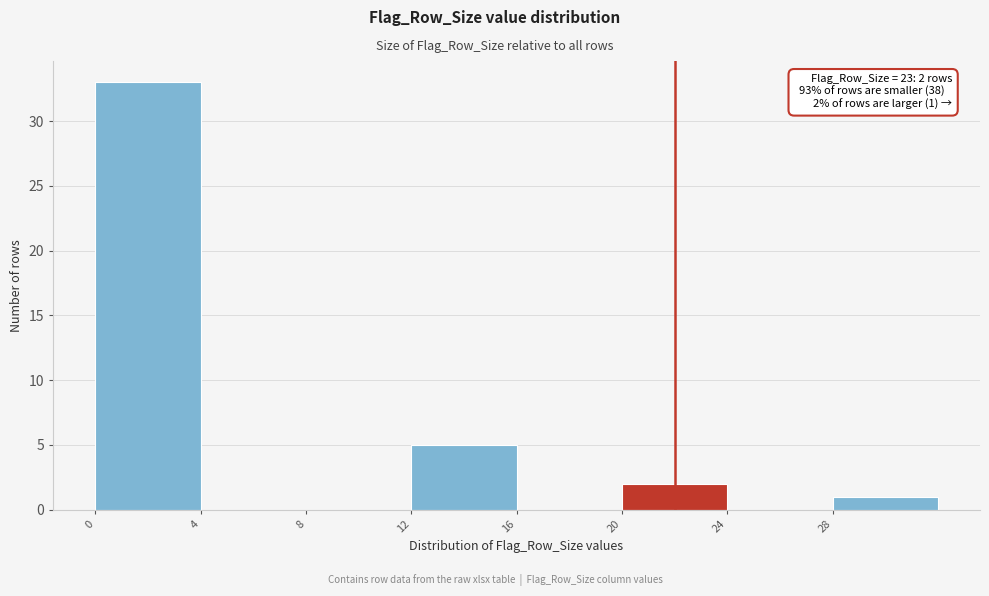

Over which range of the x-axis is the bar tallest?

0 to 4